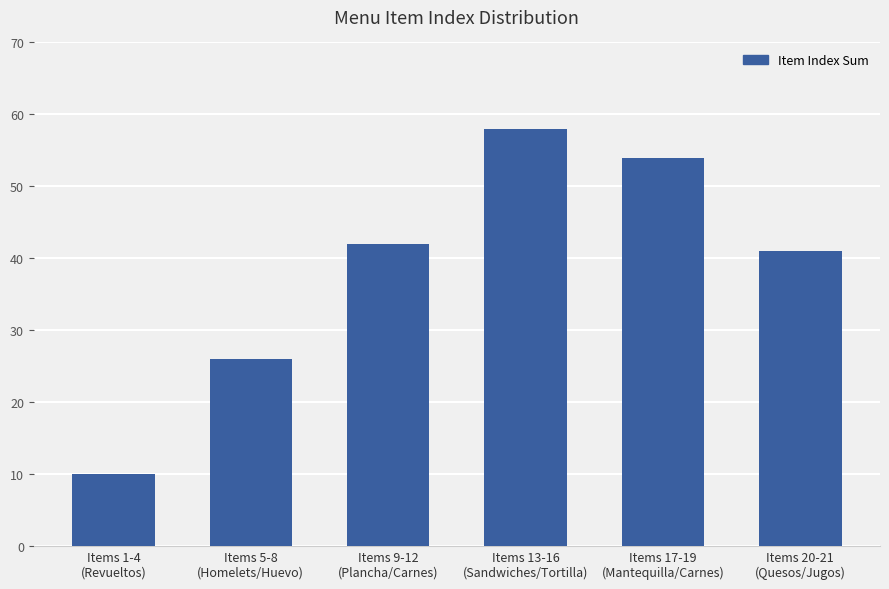

What is the greatest value displayed?

58